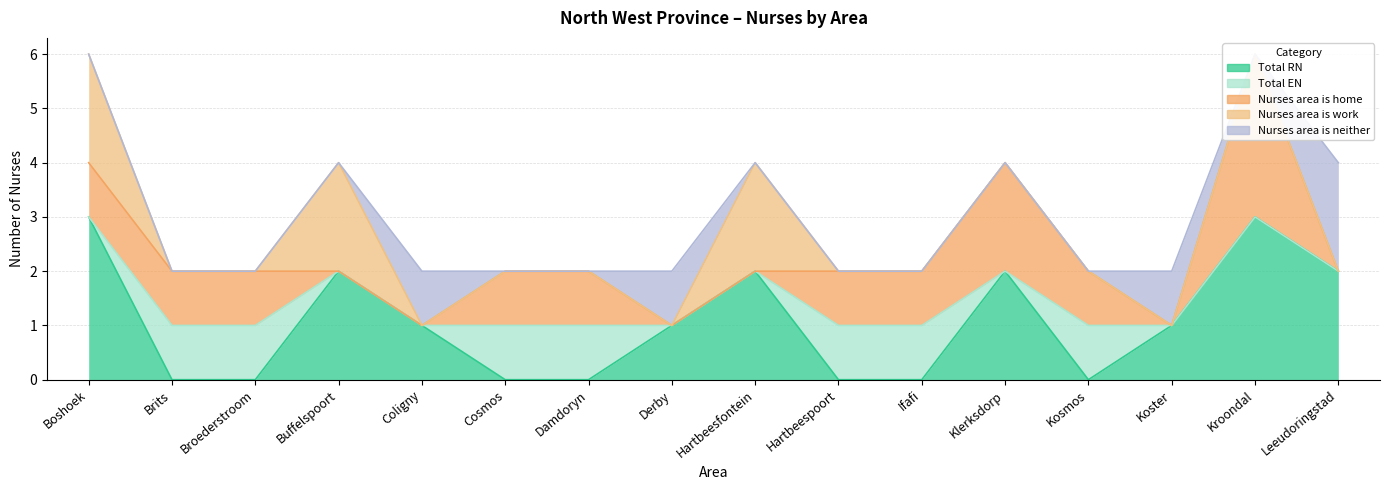

What is the sum of the Nurses area is home values at Damdoryn and Kosmos?

2